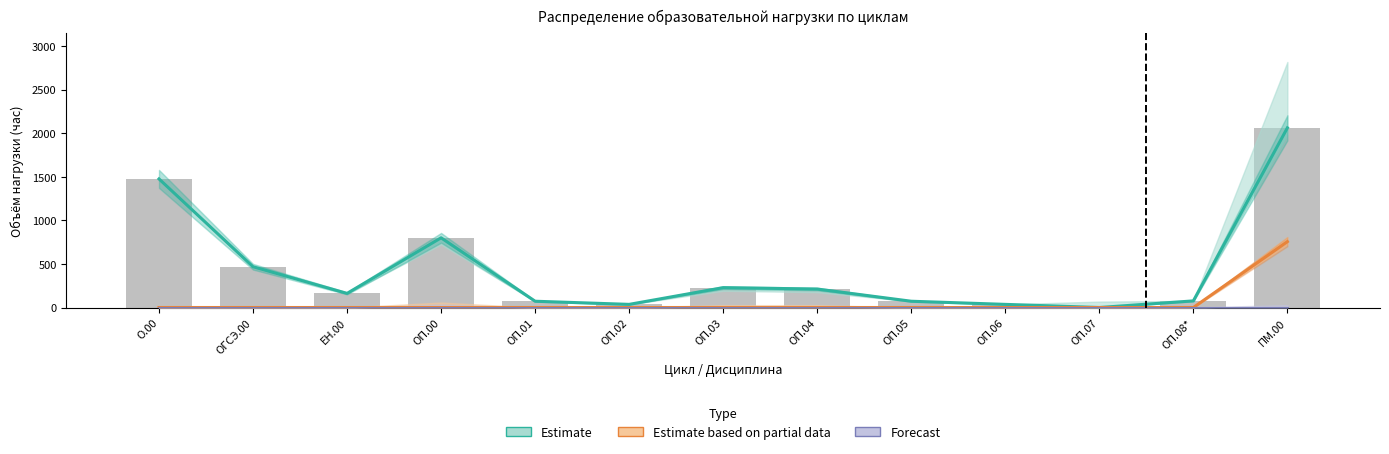

List the labels in order of Forecast value, largest first.

О.00, ОГСЭ.00, ЕН.00, ОП.00, ОП.01, ОП.02, ОП.03, ОП.04, ОП.05, ОП.06, ОП.07, ОП.08*, ПМ.00